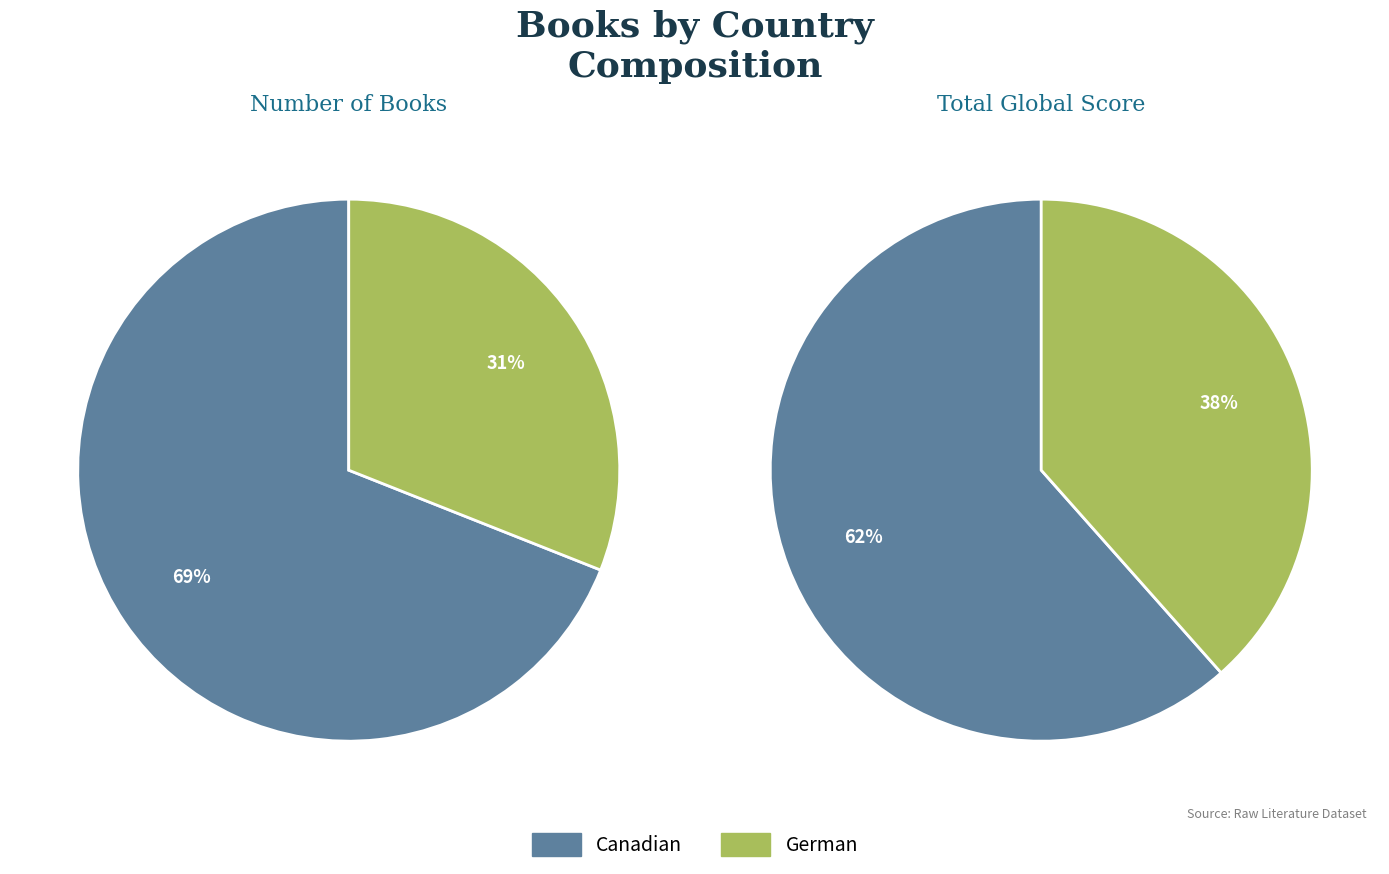

Rank the categories by value from lowest to highest.

German, Canadian